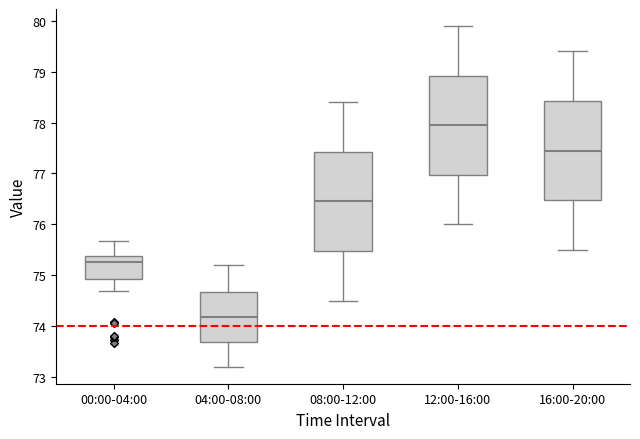

Which box's median line is the highest?

12:00-16:00